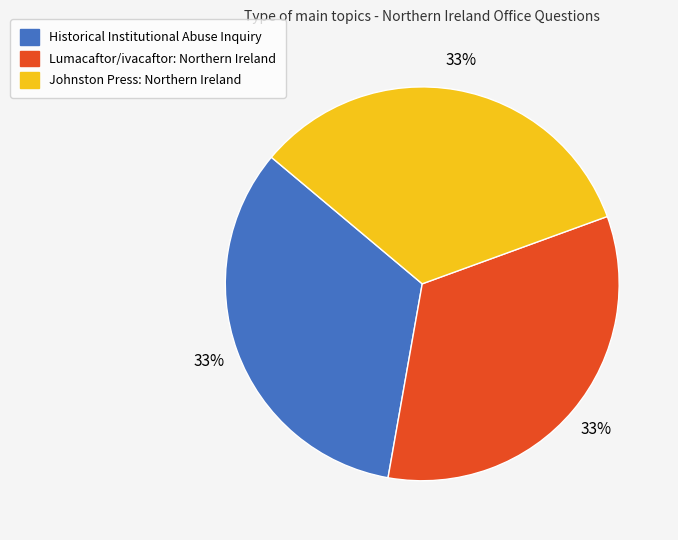

Does any single category account for the majority?

No